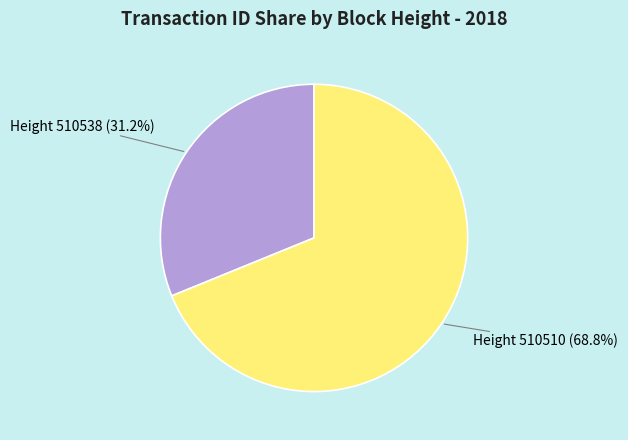

How many segments does this pie chart have?

2